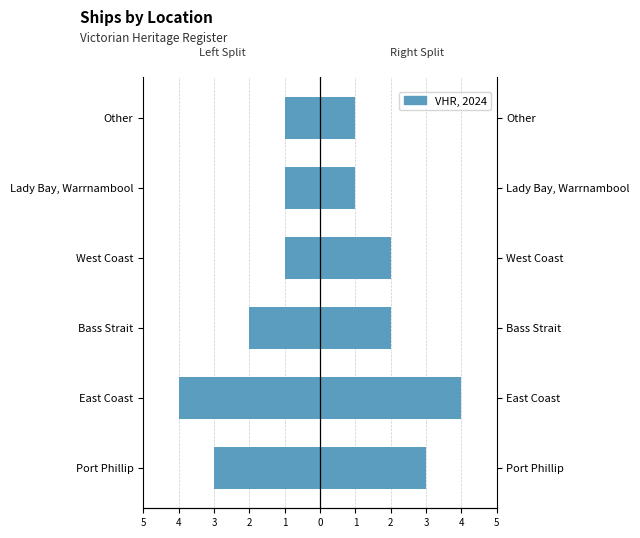

Which series has the largest total across all categories?

Right